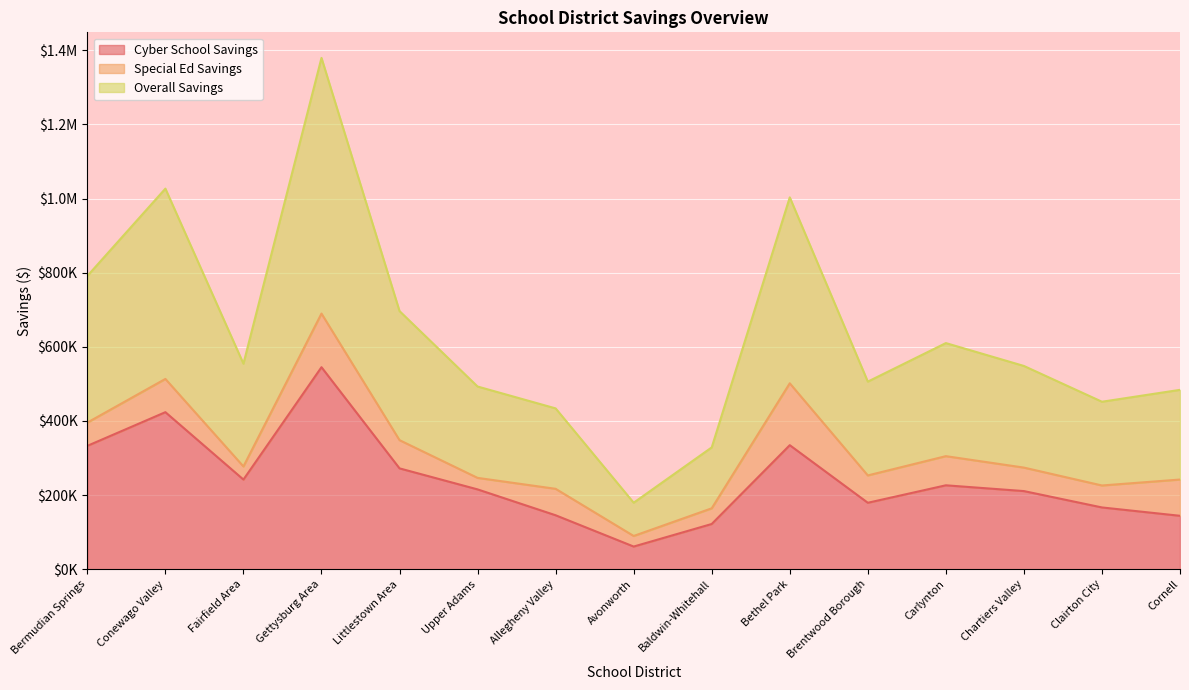

What position from the right is Baldwin-Whitehall?

7